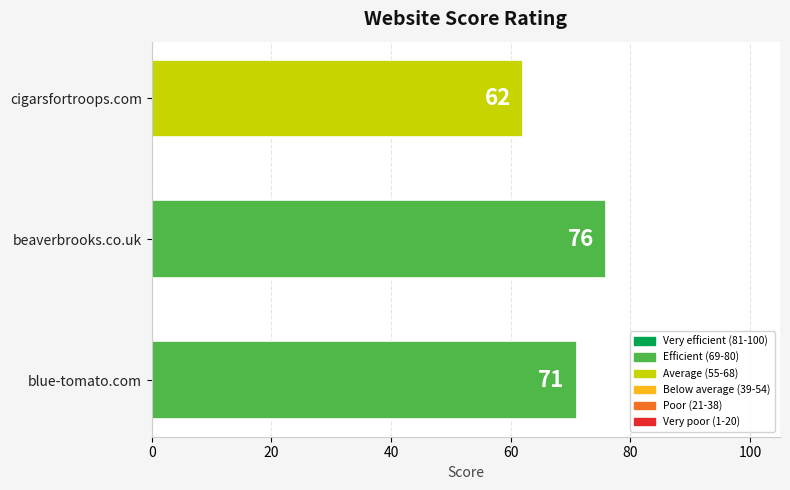

Rank the categories by value from lowest to highest.

cigarsfortroops.com, blue-tomato.com, beaverbrooks.co.uk